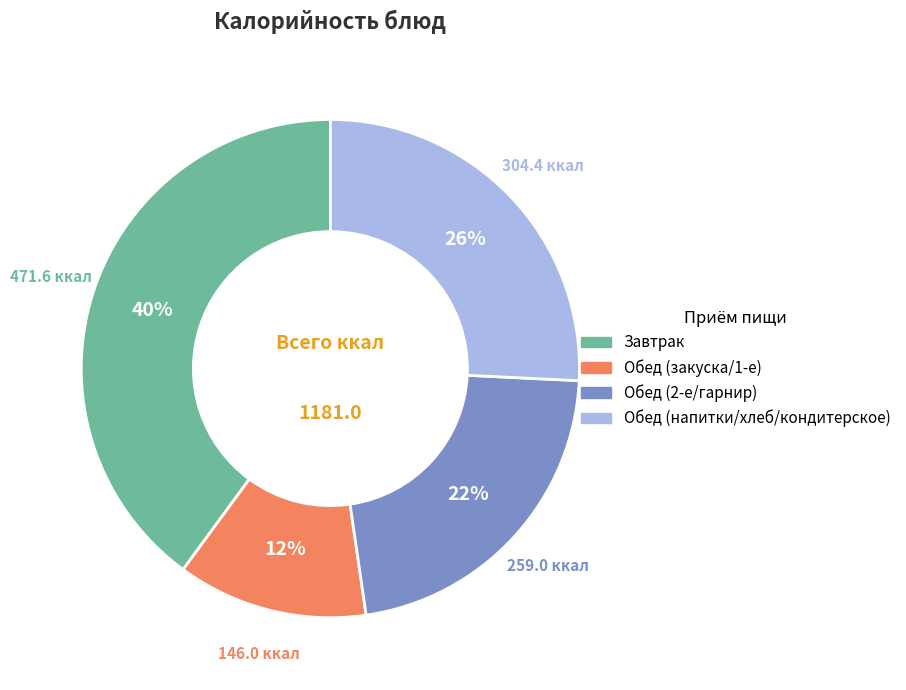

How many segments does this pie chart have?

4